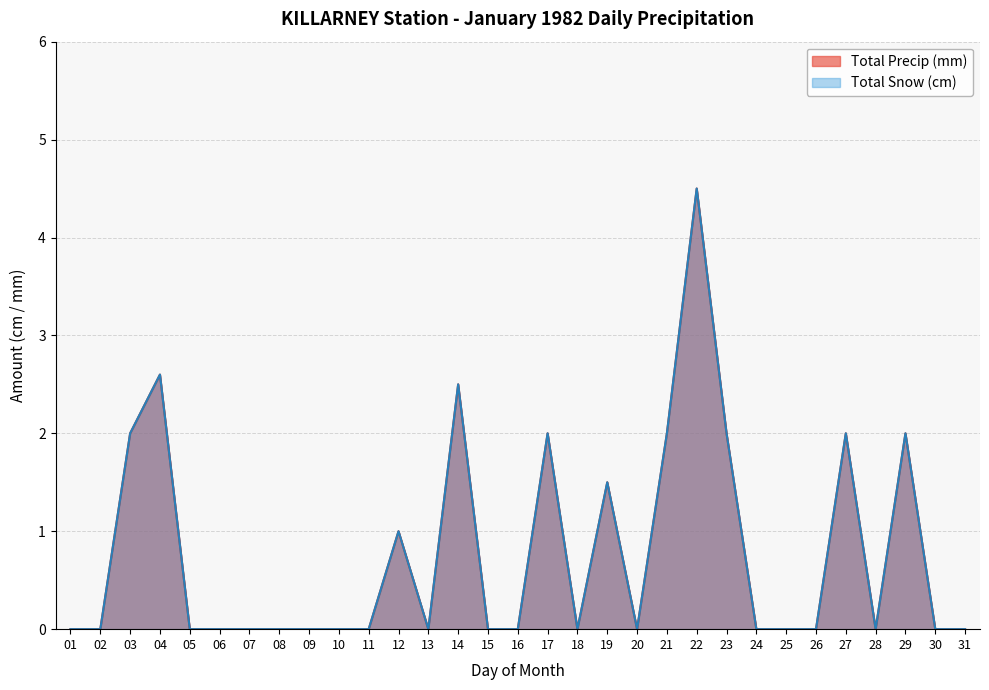

What is the difference between the second highest and minimum values in the Total Precip (mm) series?

2.6